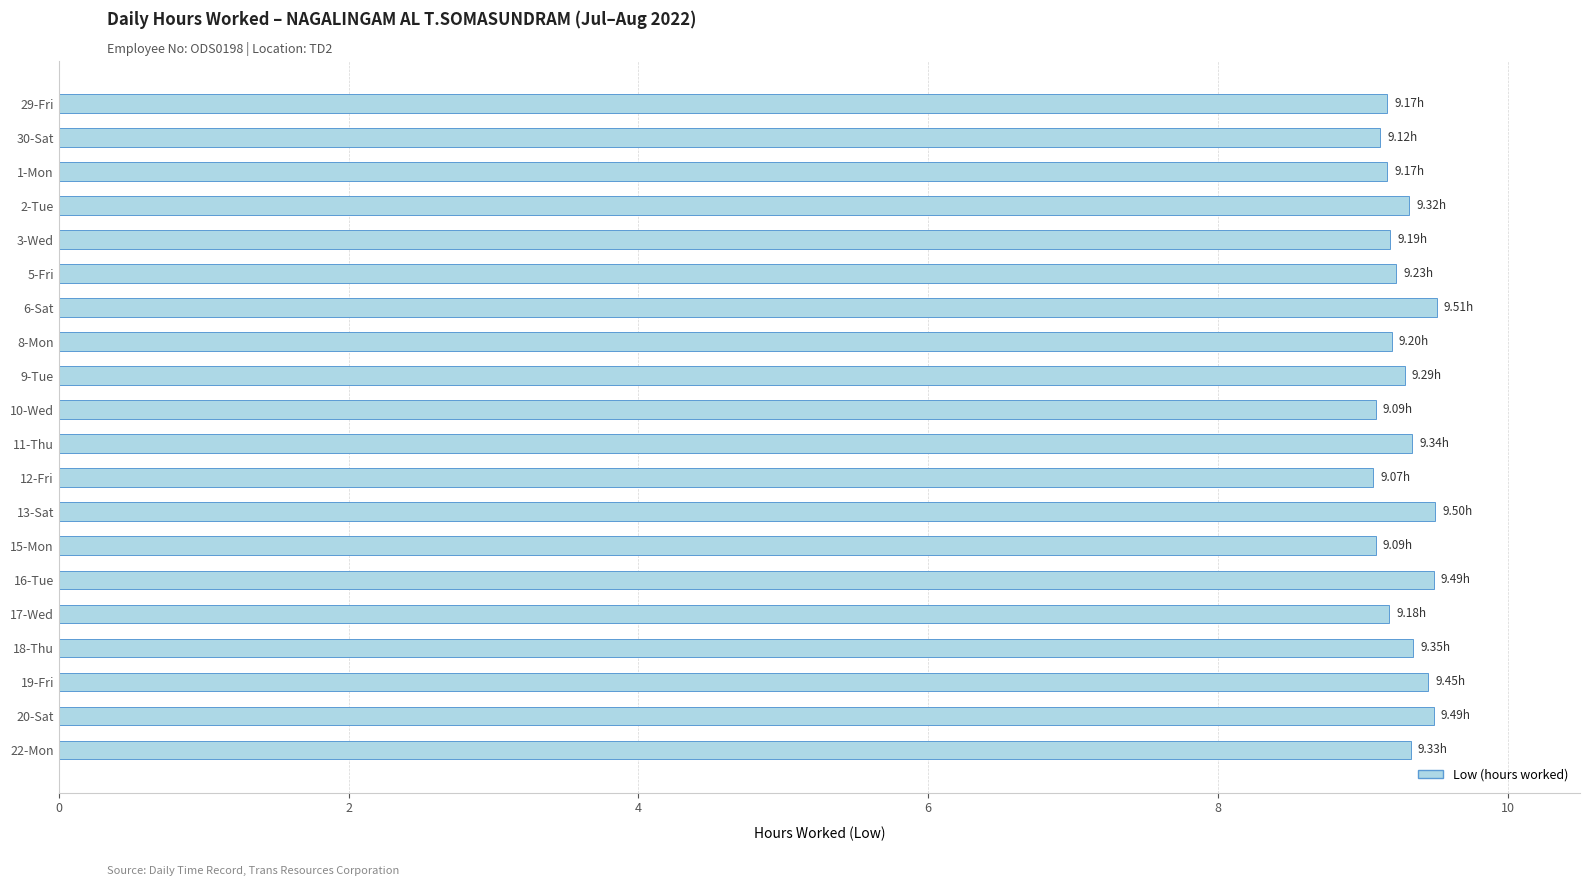

What is the sum of the values at 17-Wed and 22-Mon?

18.5